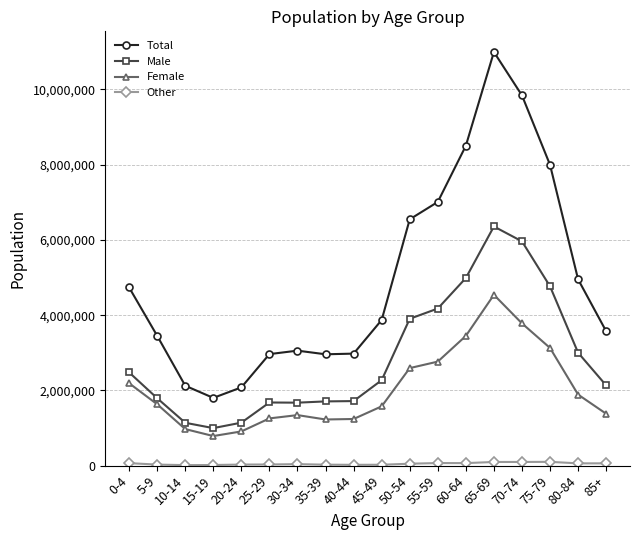

True or false: Male and Total intersect in this chart.

False